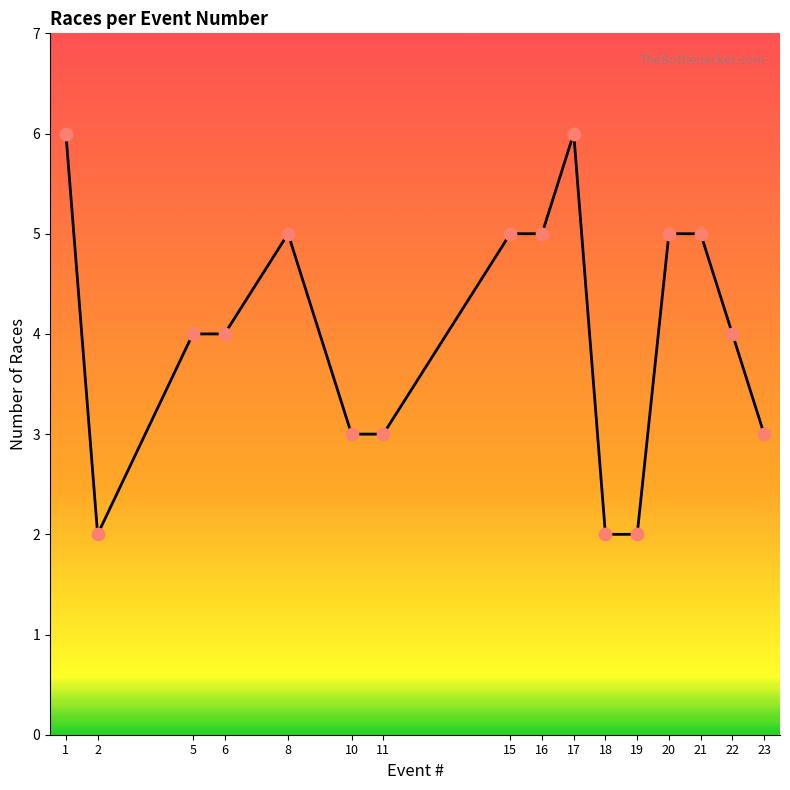

Between 20 and 17, which is larger?

17